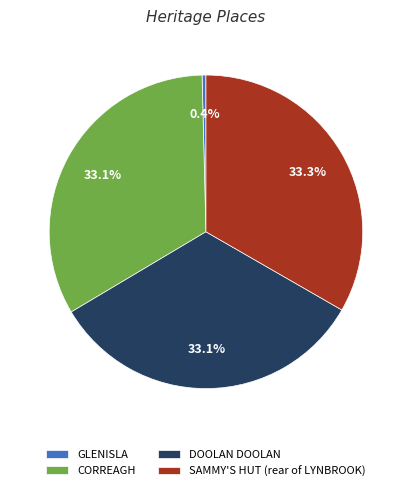

True or false: DOOLAN DOOLAN accounts for 48% of the total.

False